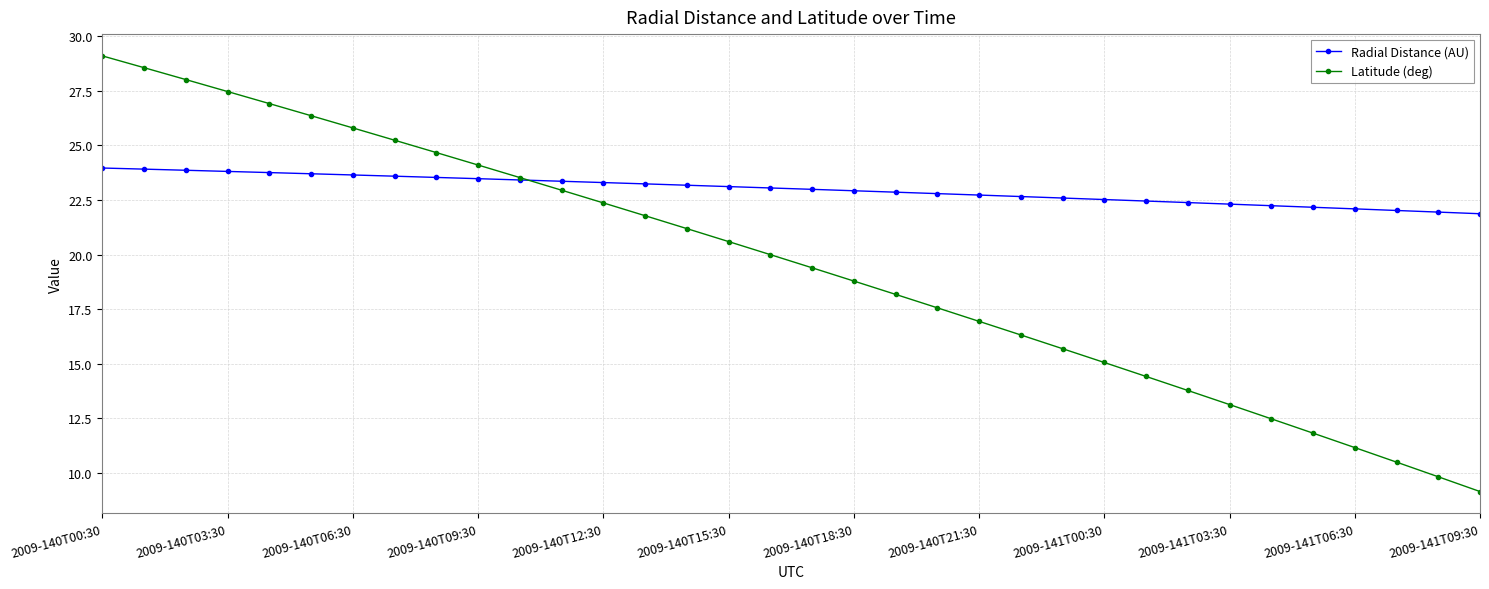

What is the highest value of the Radial Distance (AU) series?

24.0